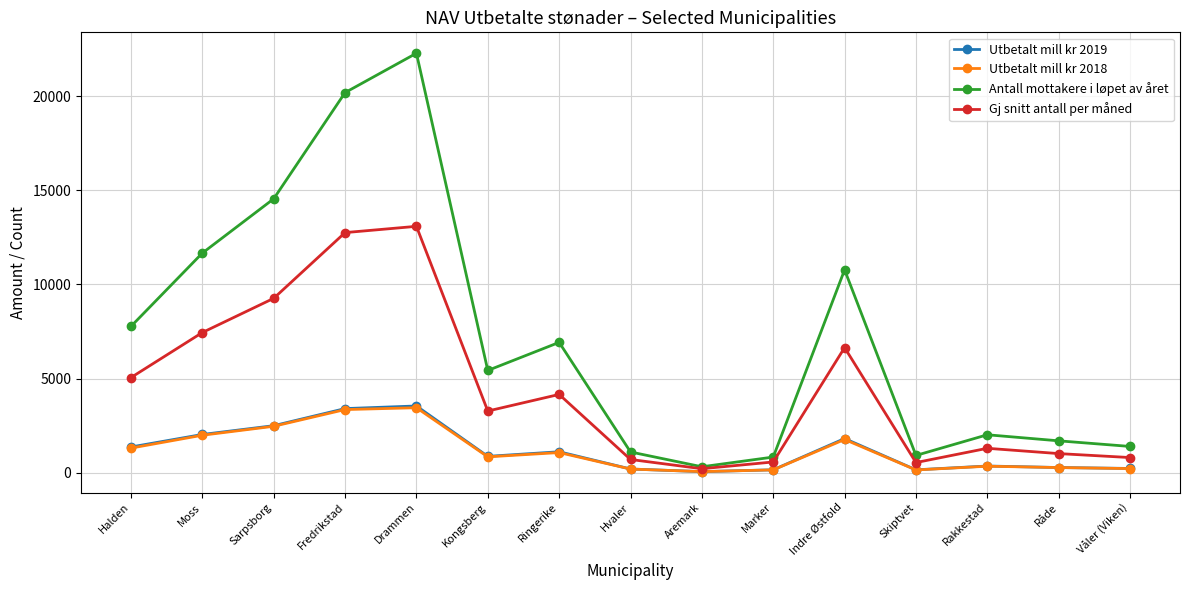

Is it true that Utbetalt mill kr 2019 equals 868.9 at Kongsberg?

True